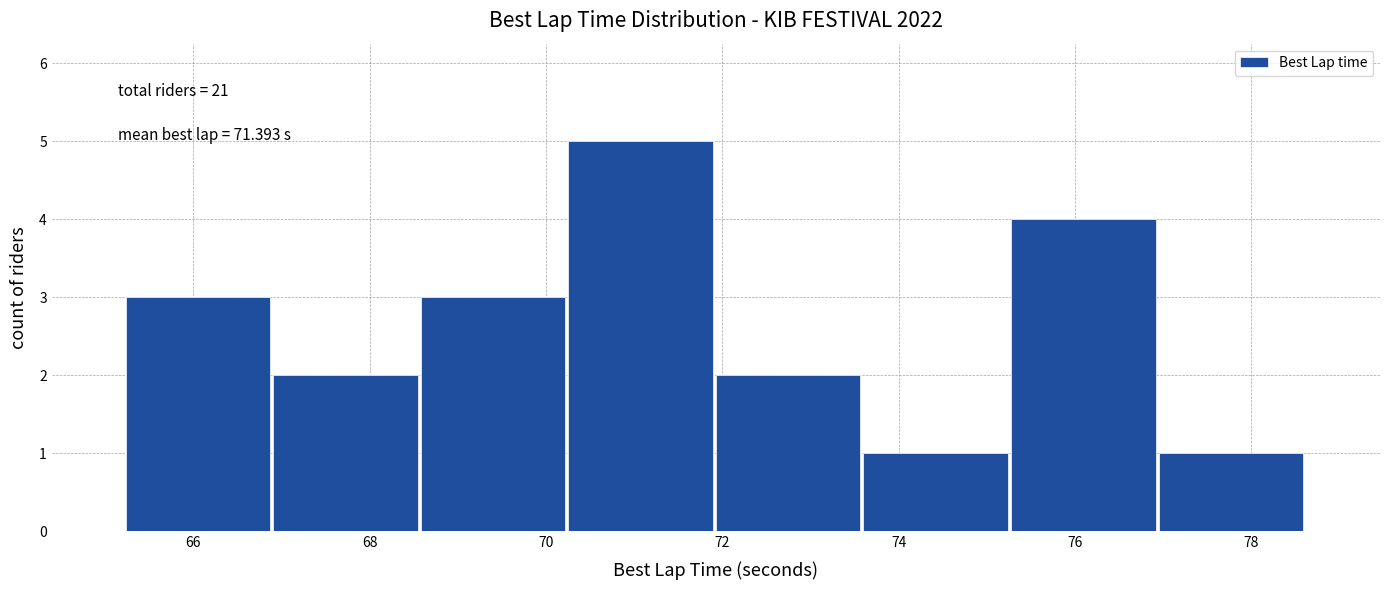

Over which range of the x-axis is the bar tallest?

70.2 to 72.0